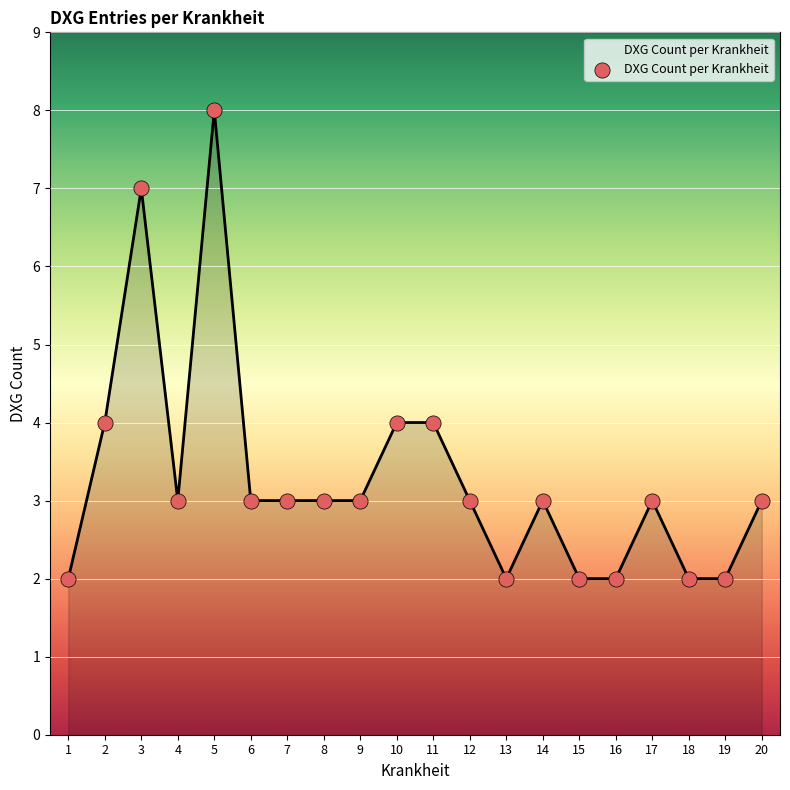

What is the ratio of the value at 6 to the value at 17?

1.0